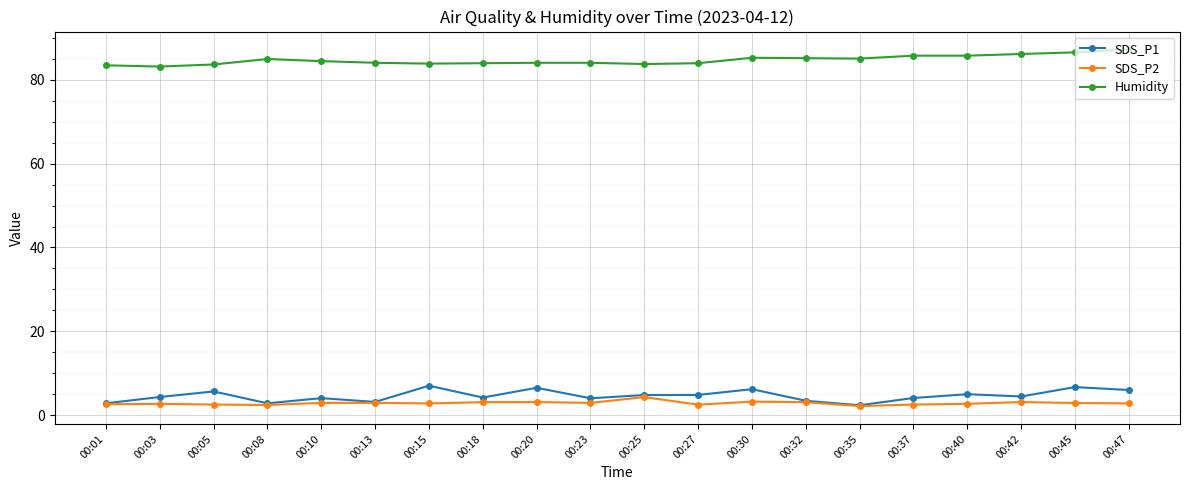

True or false: SDS_P2 and Humidity cross at least once.

False